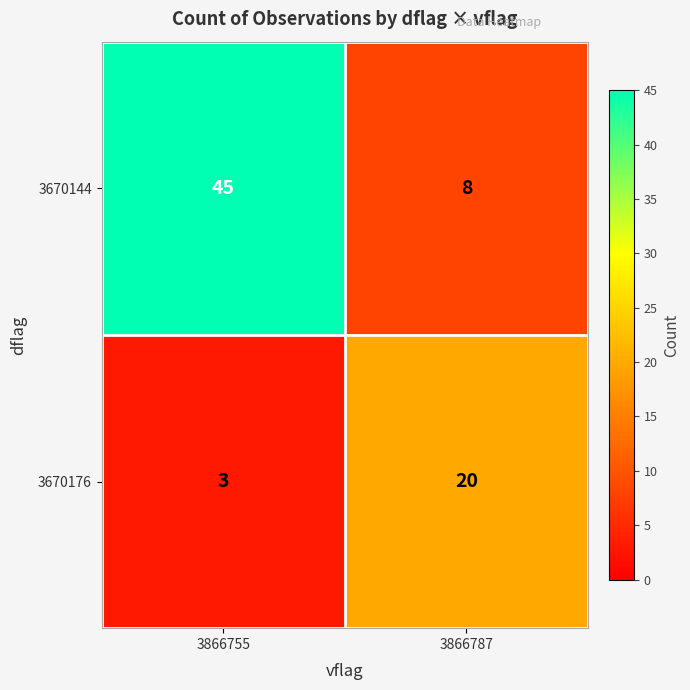

The value of 3670144 at 3866787 is 11. True or false?

False